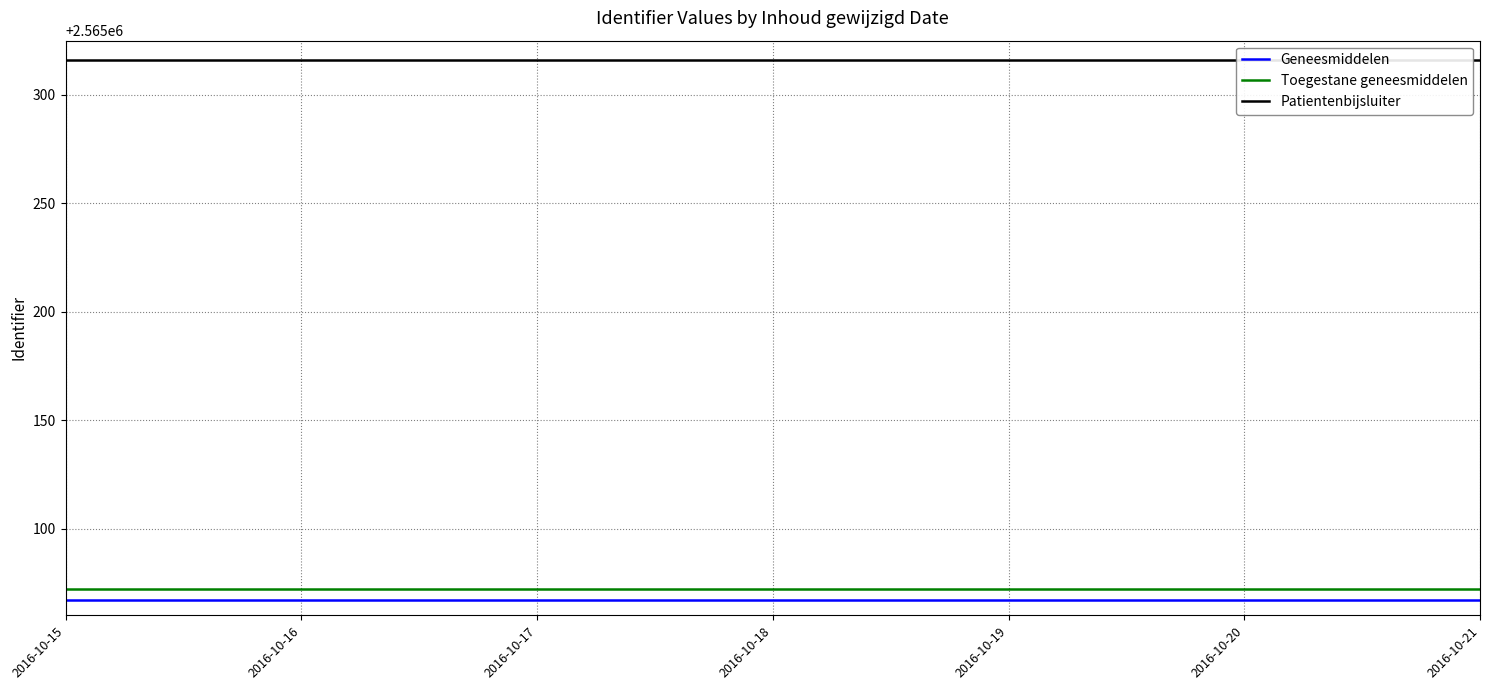

At which label does Patientenbijsluiter reach its minimum?

2016-10-15